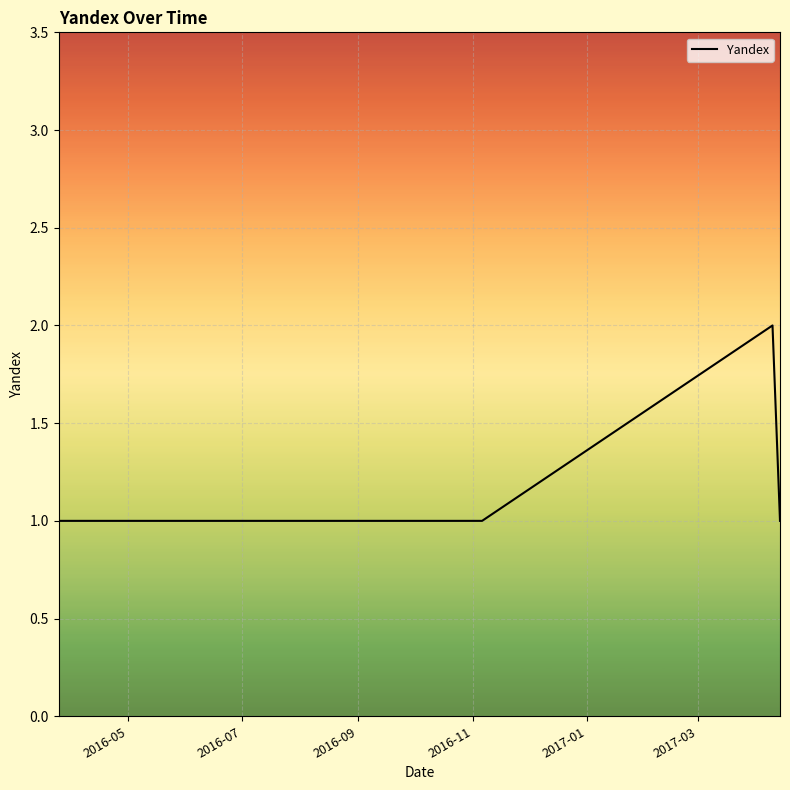

Reading left to right, list all the values displayed in this chart.

1	1	1	1	1	1	2	1